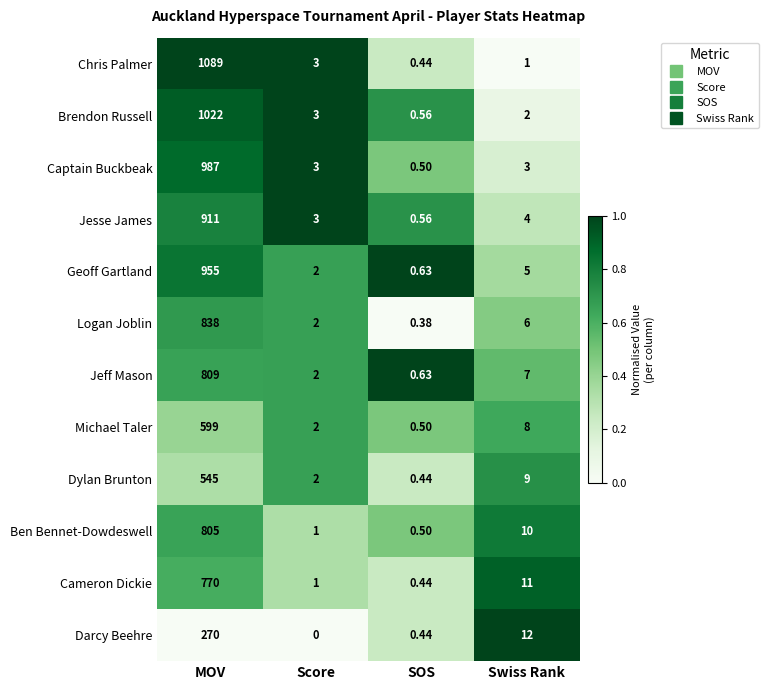

Which label corresponds to the smallest value in the chart?

Score